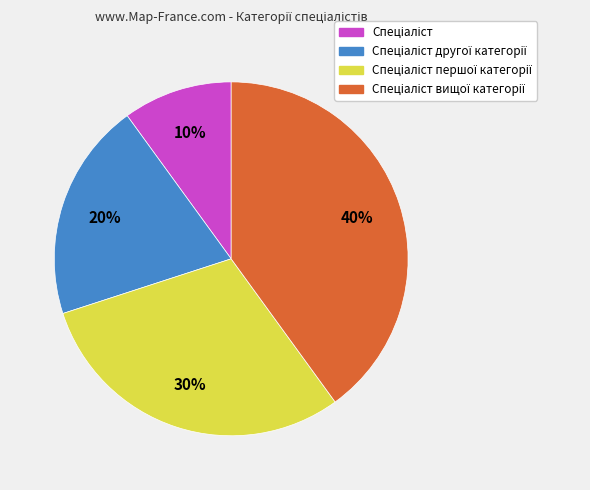

Is there any slice that represents more than half of the pie?

No